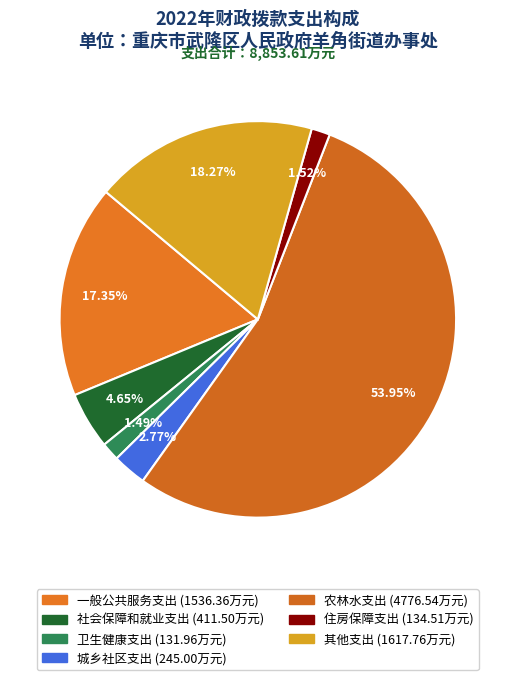

How many segments does this pie chart have?

7